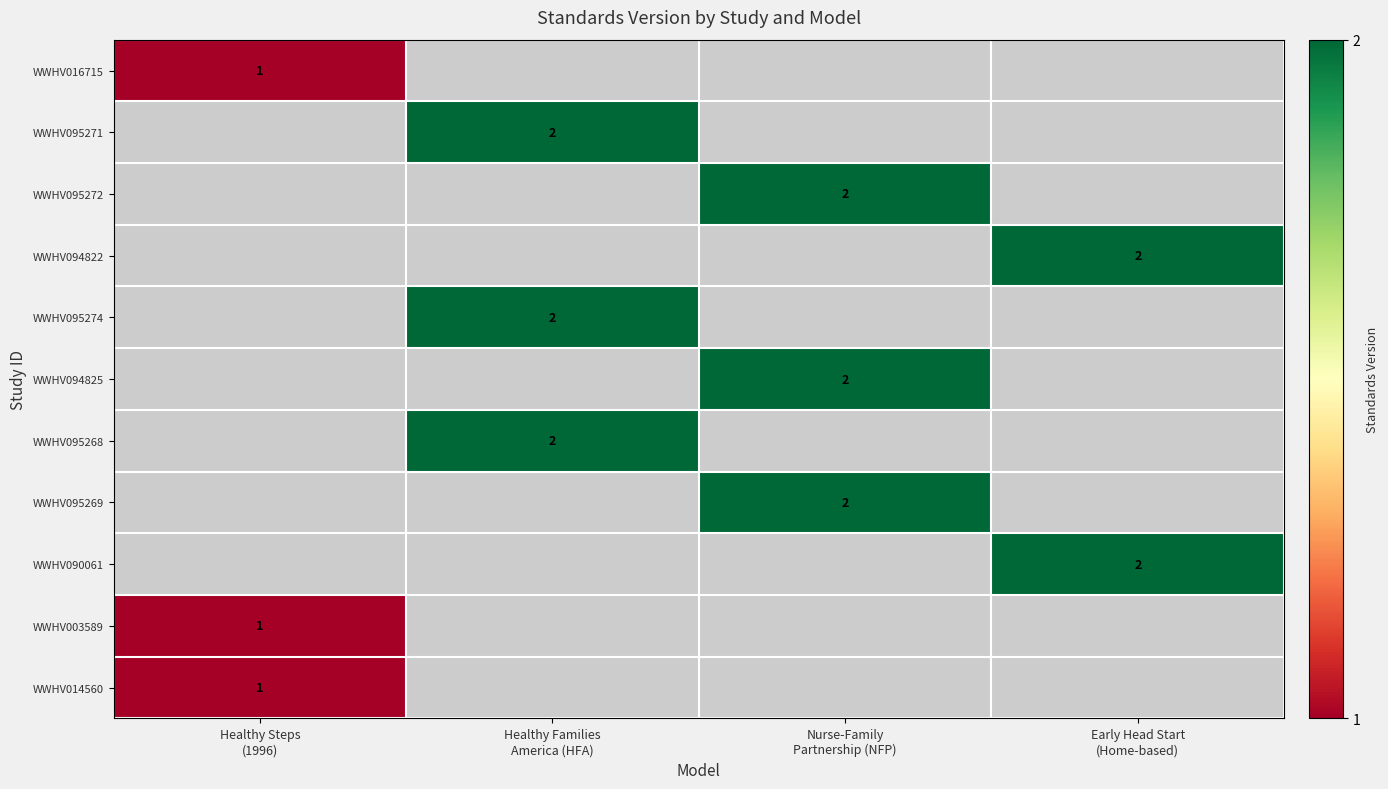

Is the value of WWHV094822 at Healthy Steps (1996) greater than the value of WWHV095274 at Healthy Steps (1996)?

No